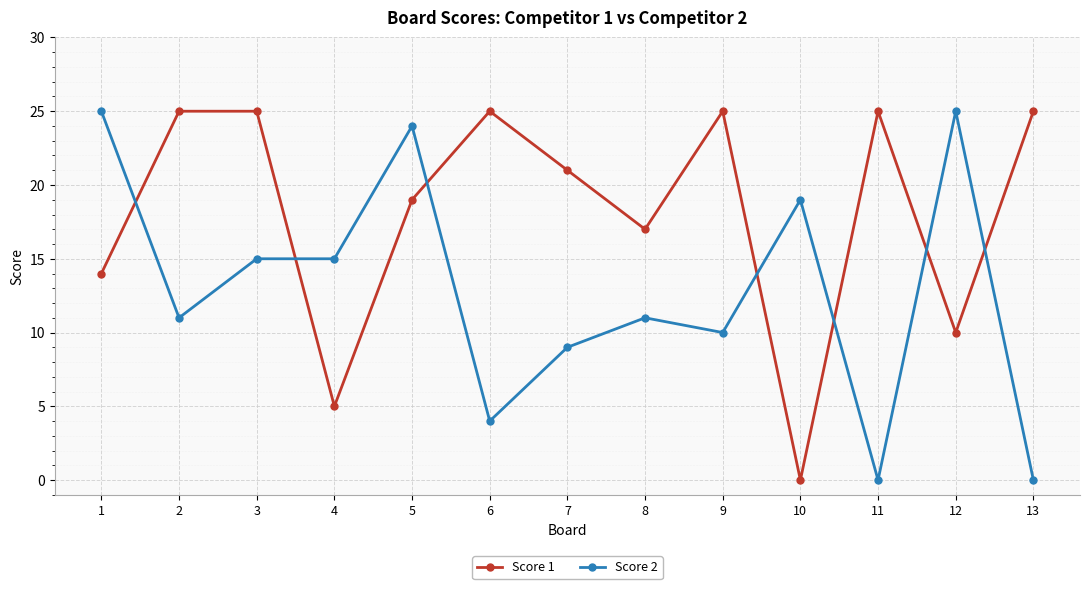

At which category does Score 2 reach its first local valley?

2